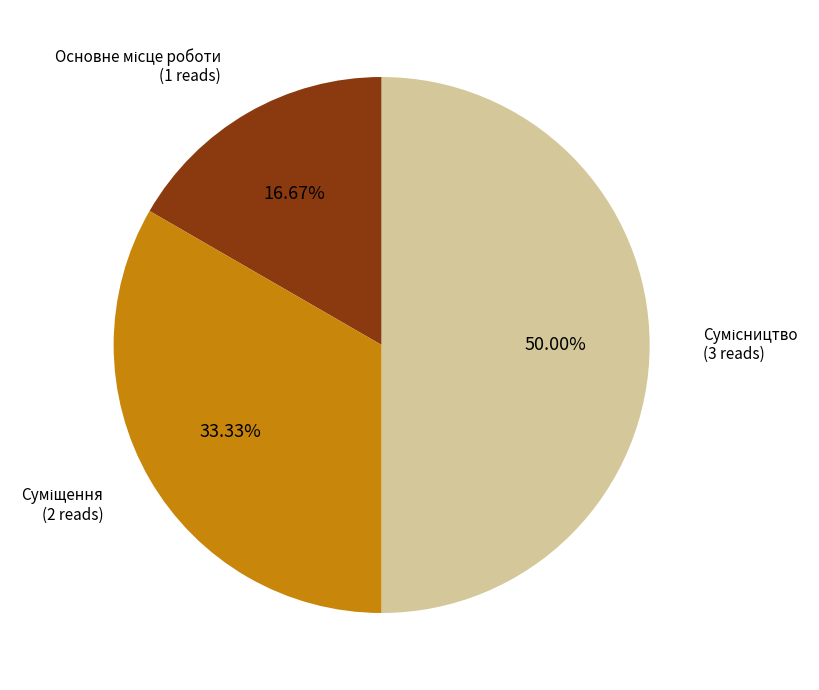

What percentage do Основне місце роботи and Суміщення together represent?

50.0%